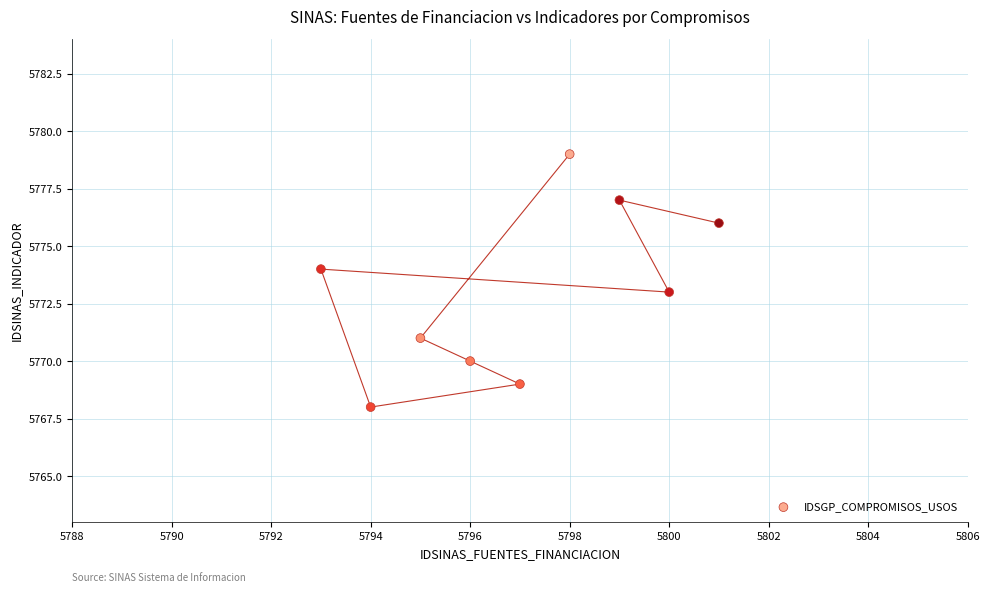

What is the range of Y values (max minus min)?

11